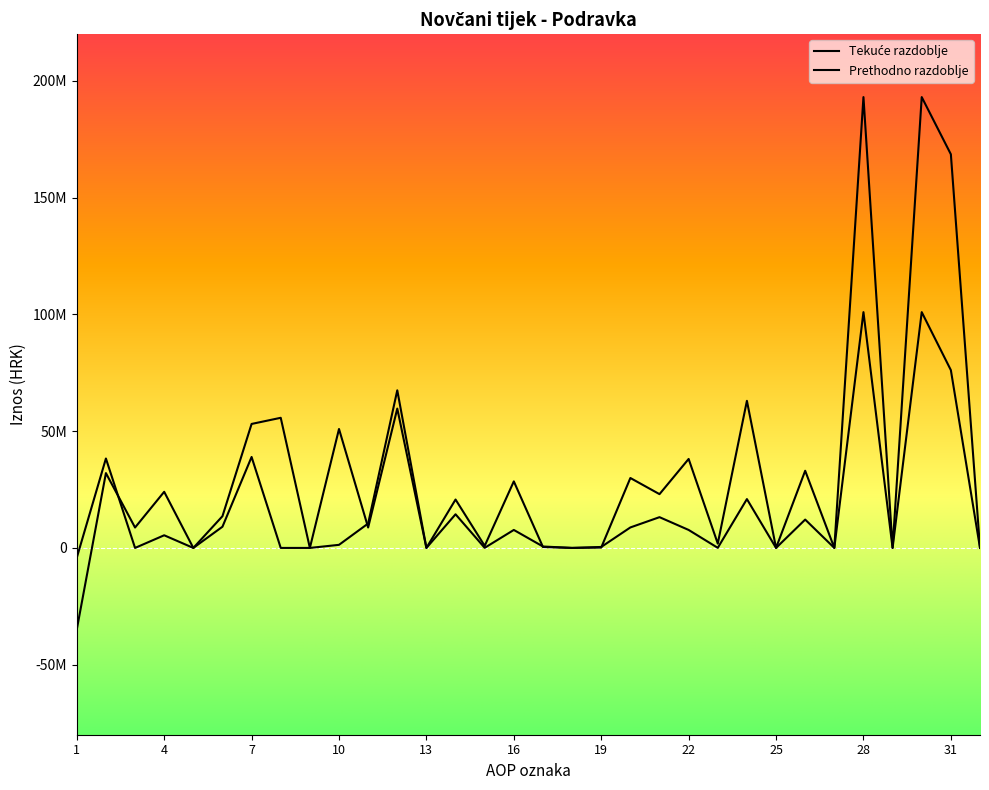

At which label does Prethodno razdoblje reach its minimum?

1